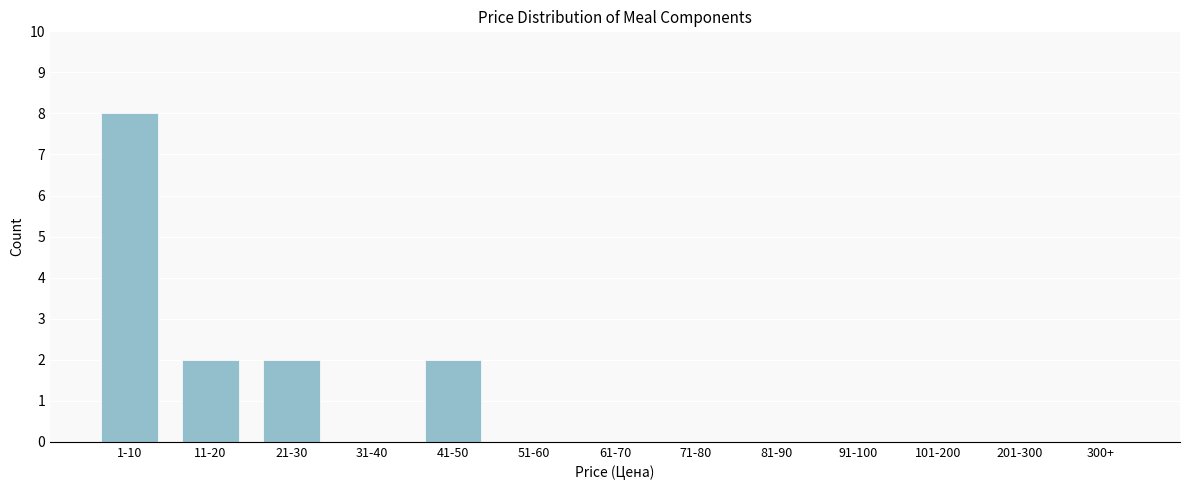

Reading left to right, list all the values displayed in this chart.

1-10=8	11-20=2	21-30=2	31-40=0	41-50=2	51-60=0	61-70=0	71-80=0	81-90=0	91-100=0	101-200=0	201-300=0	300+=0